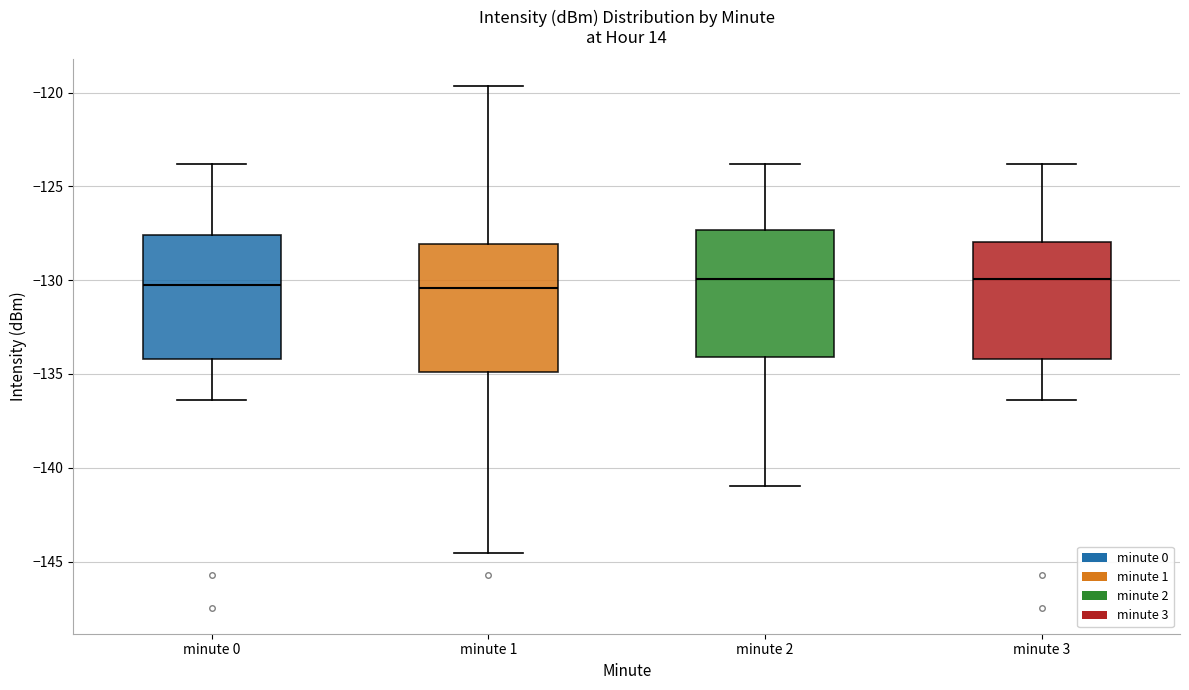

Where does the median line of the box for minute 2 sit on the y-axis? The values are not printed on the chart, so give them approximately, as read against the axis.

-130.0